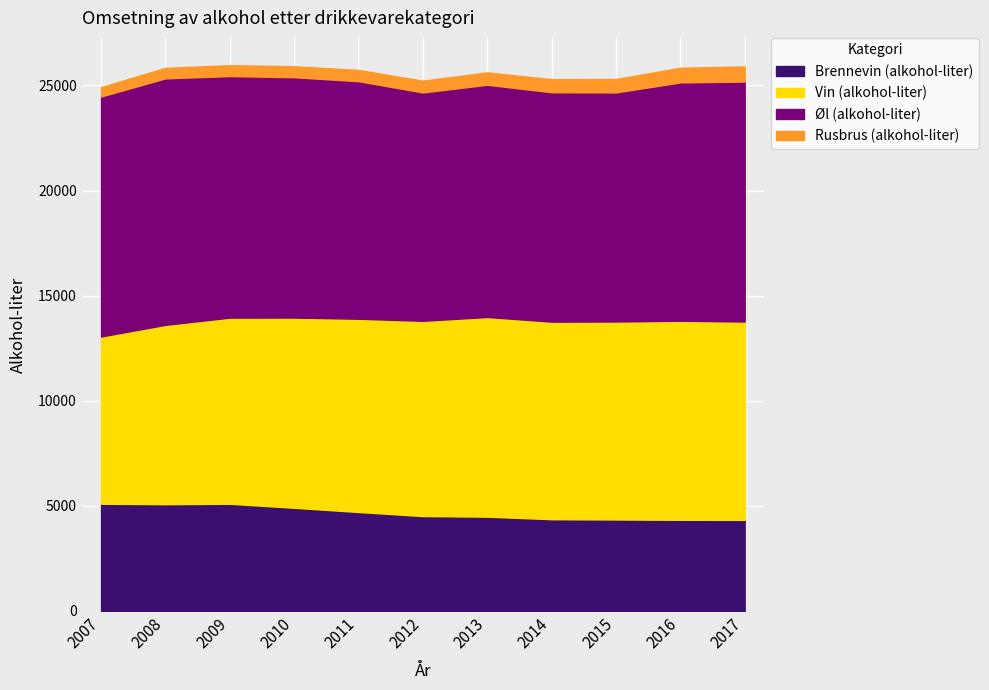

What is the average value of the Brennevin (alkohol-liter) series?

4662